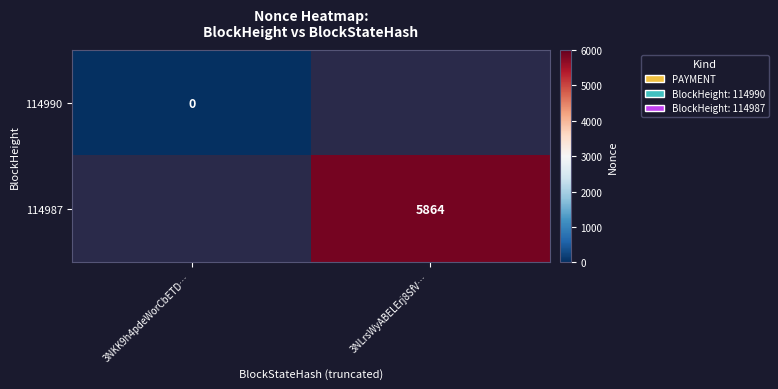

Is the value of 114990 at 3NKK9h4pdeWorCbETD… greater than the value of 114987 at 3NLrsWyABELErj8SfV…?

No